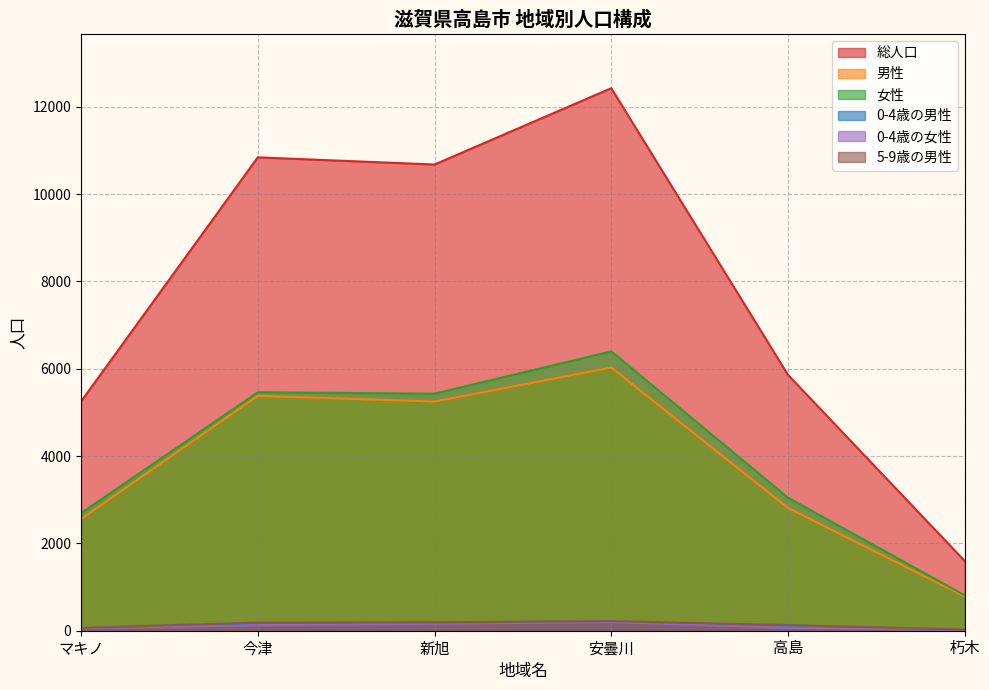

What is the difference between the maximum and minimum values in the 女性 series?

5588